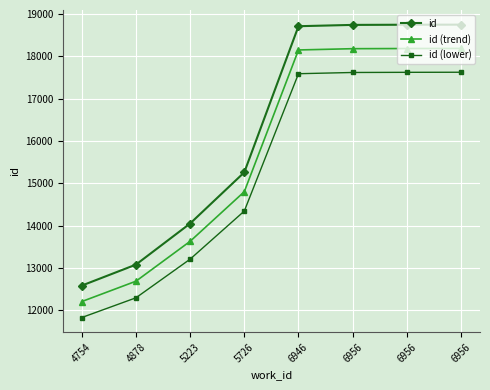

How many categories are shown in the chart?

8